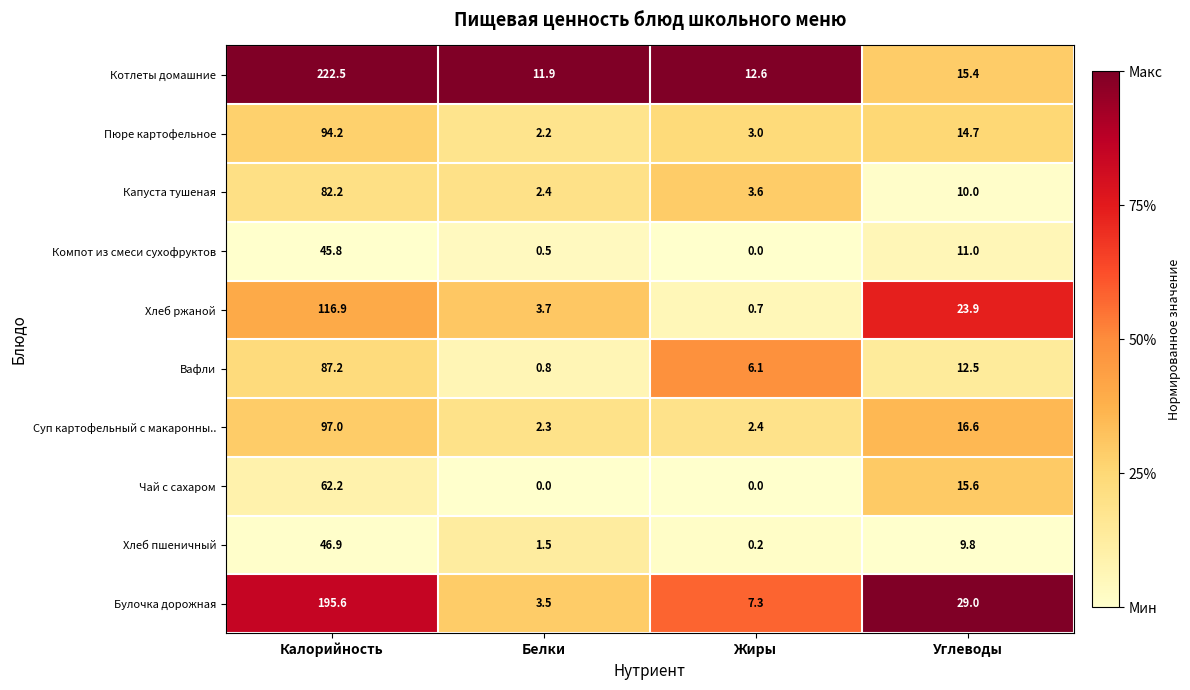

What is the greatest value displayed?

222.5